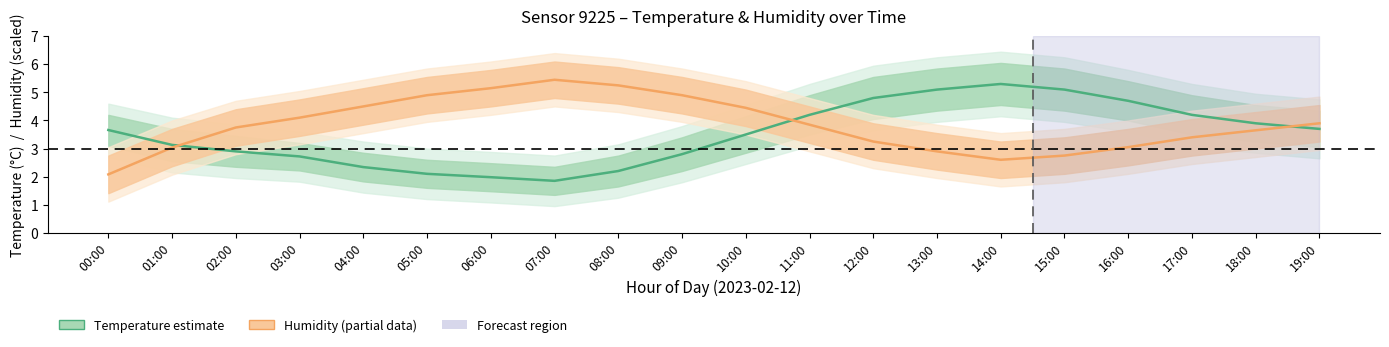

What is the label of the 17th point from the left?

16:00